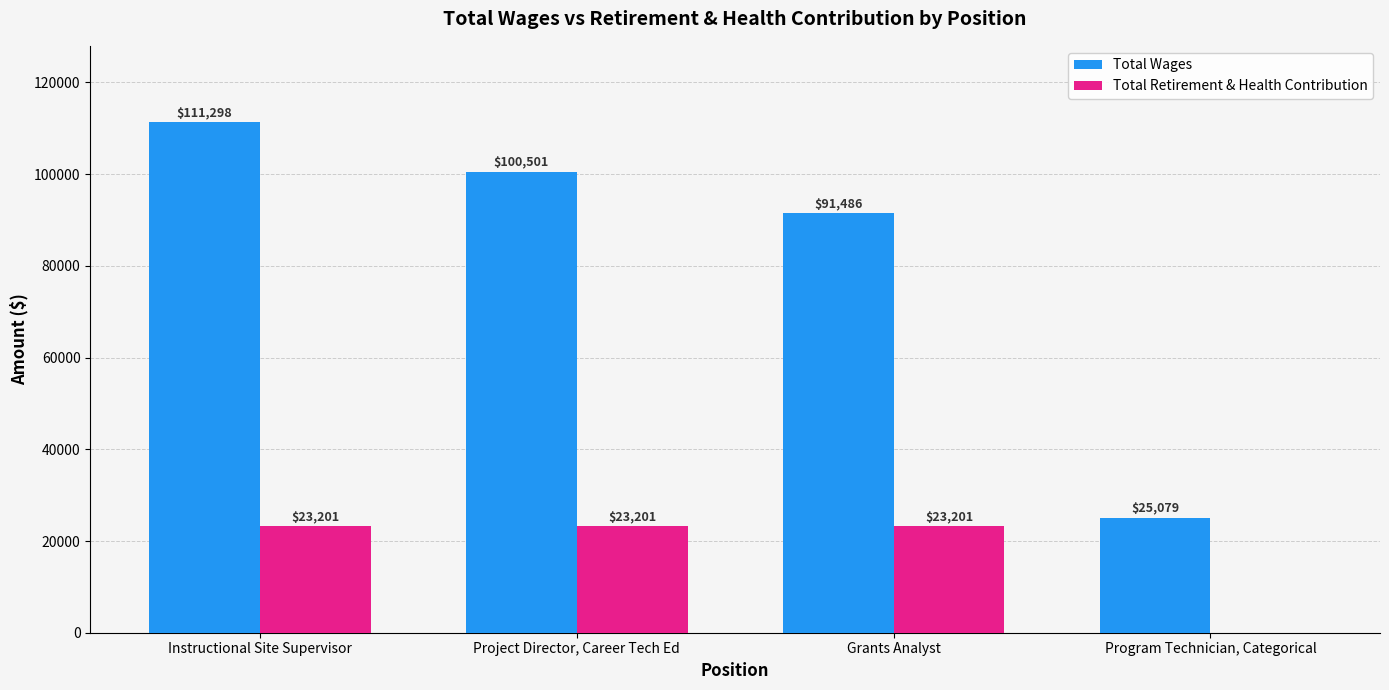

How many groups of bars are there?

4